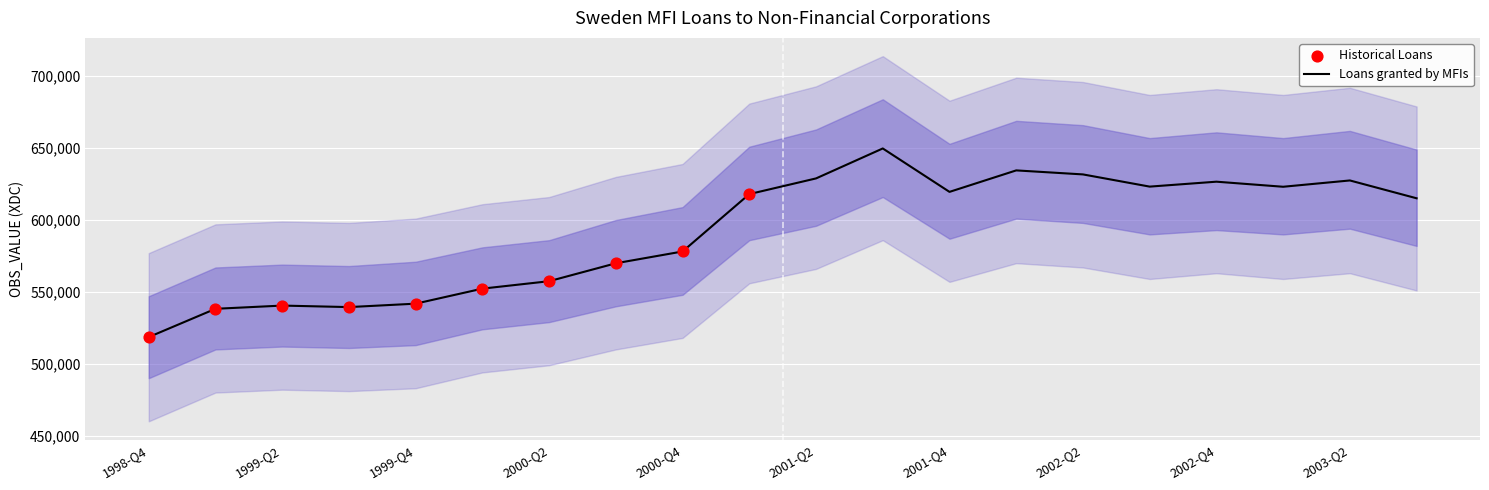

What is the change in value from 1999-Q2 to 2003-Q1?

+82647